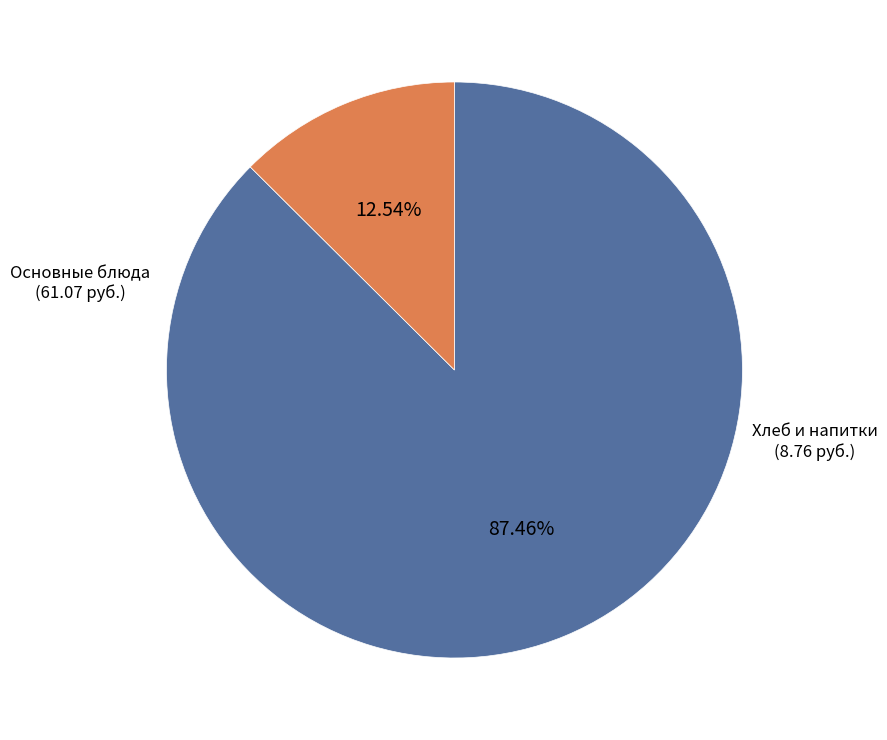

Is there a majority slice in this chart?

Yes